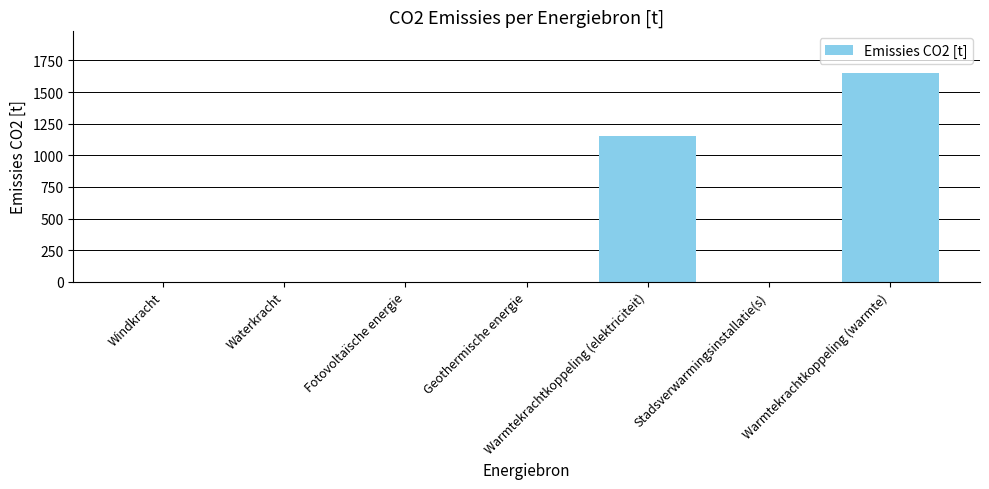

The chart shows a value of -1153.5 at Stadsverwarmingsinstallatie(s). True or false?

False